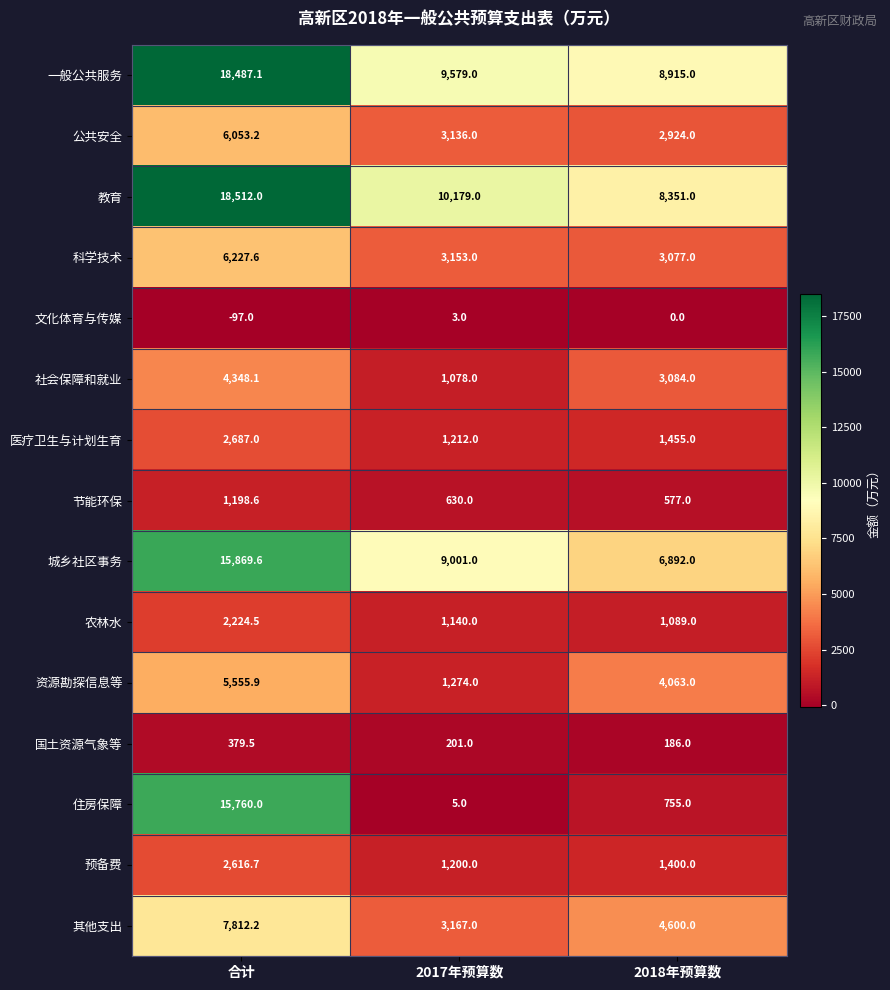

List the series in order of their peak value, highest first.

教育, 一般公共服务, 城乡社区事务, 住房保障, 其他支出, 科学技术, 公共安全, 资源勘探信息等, 社会保障和就业, 医疗卫生与计划生育, 预备费, 农林水, 节能环保, 国土资源气象等, 文化体育与传媒